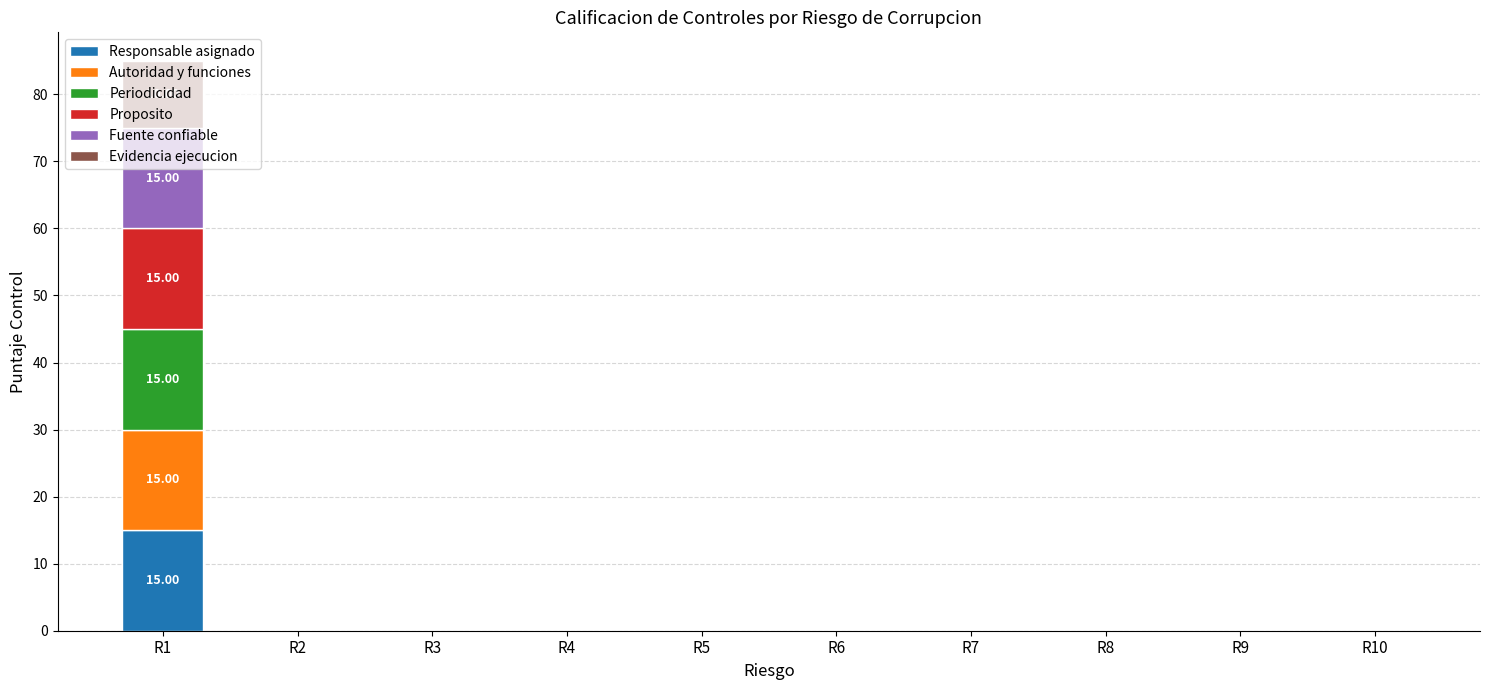

At which category is the sum across all series the highest?

R1